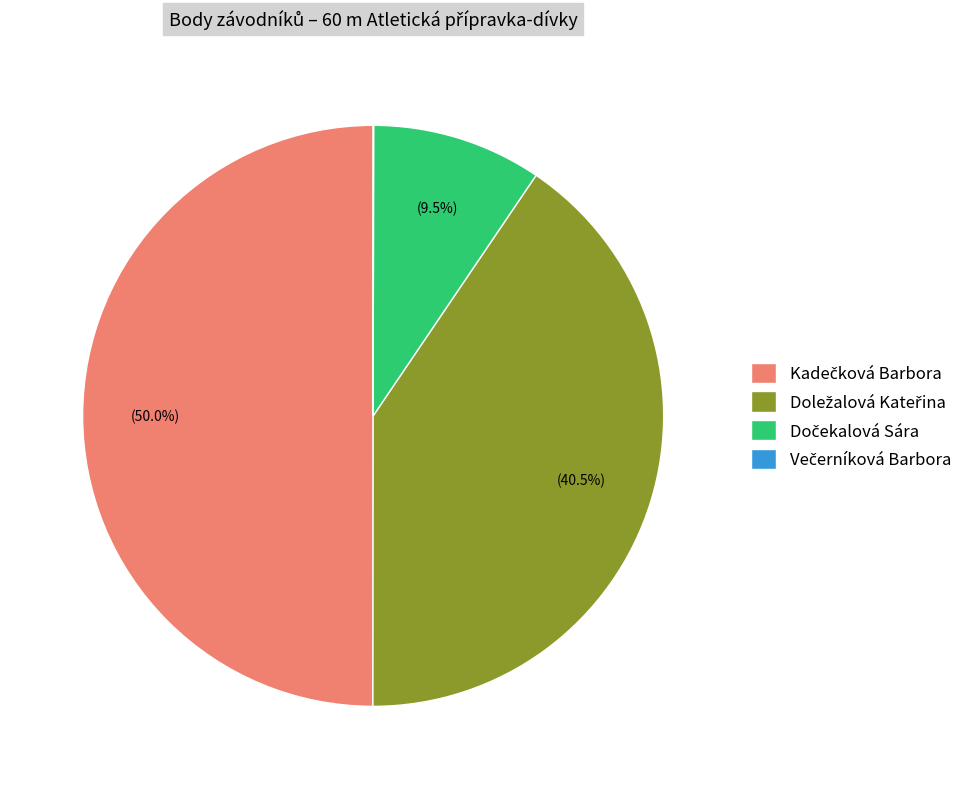

What is the total percentage of Doležalová Kateřina and Večerníková Barbora?

40.6%